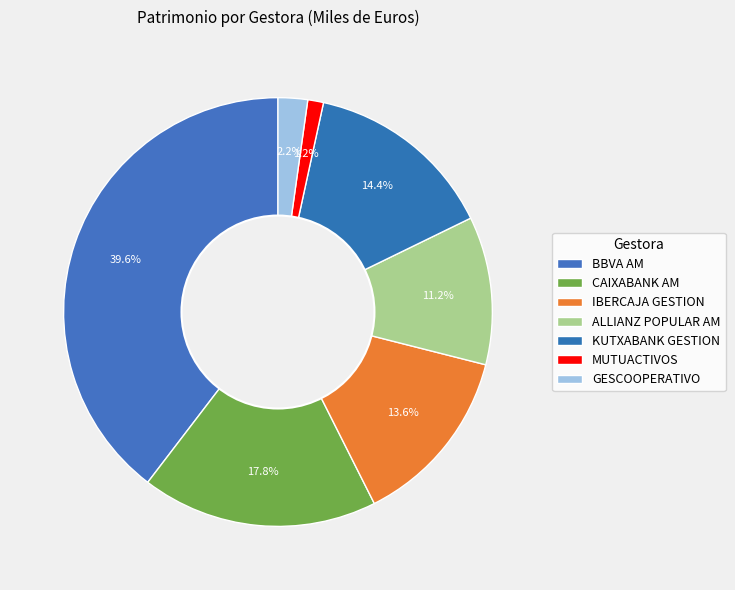

Is GESCOOPERATIVO the majority of the pie?

No